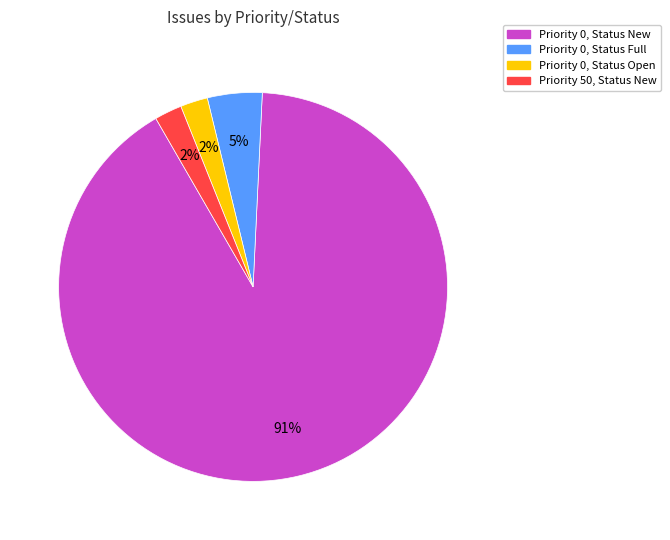

Which category has the biggest portion of the pie?

Priority 0, Status New